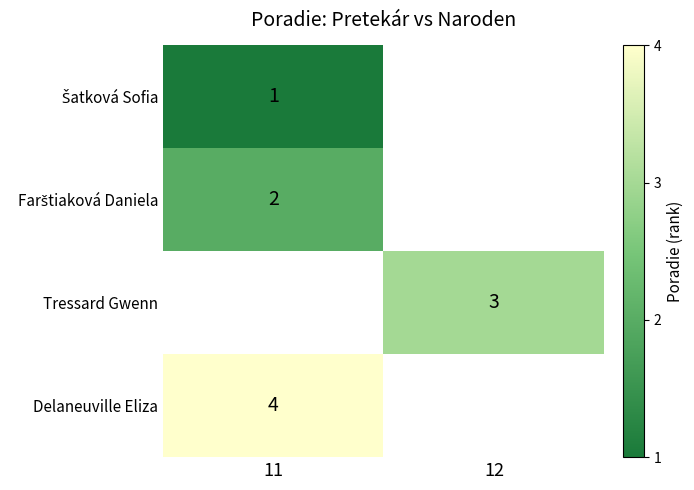

The value of Delaneuville Eliza at 11 is 1. True or false?

False